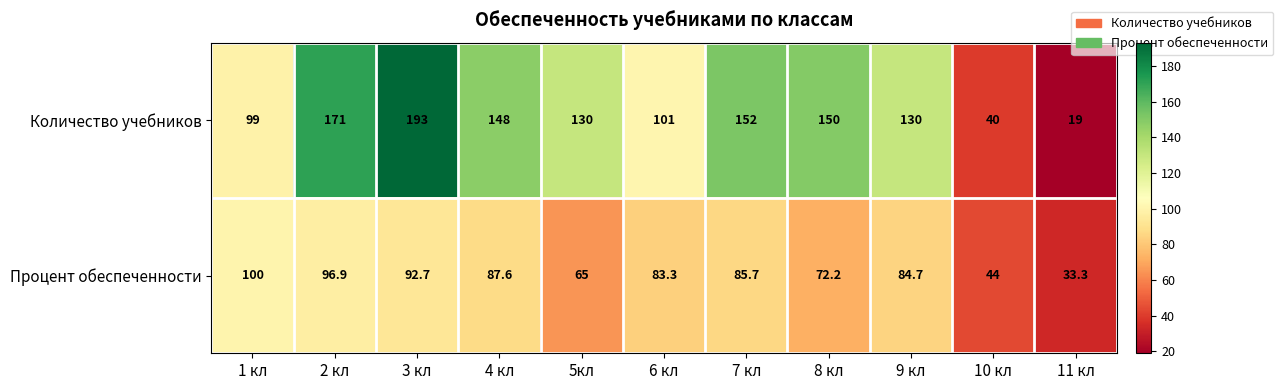

At which label is Процент обеспеченности closest to 66?

5кл